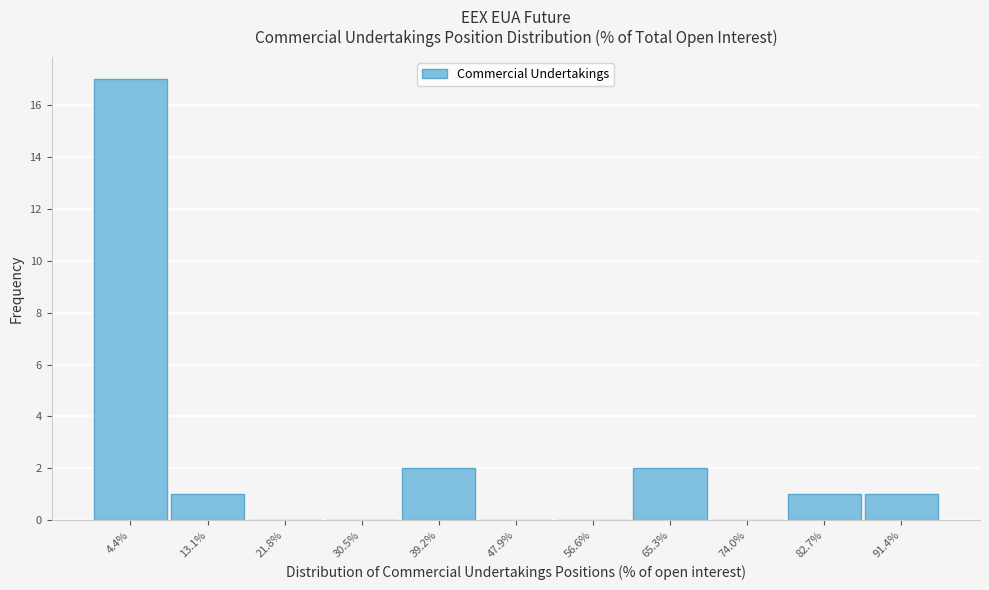

Which range on the x-axis has the tallest bar?

0 to 9